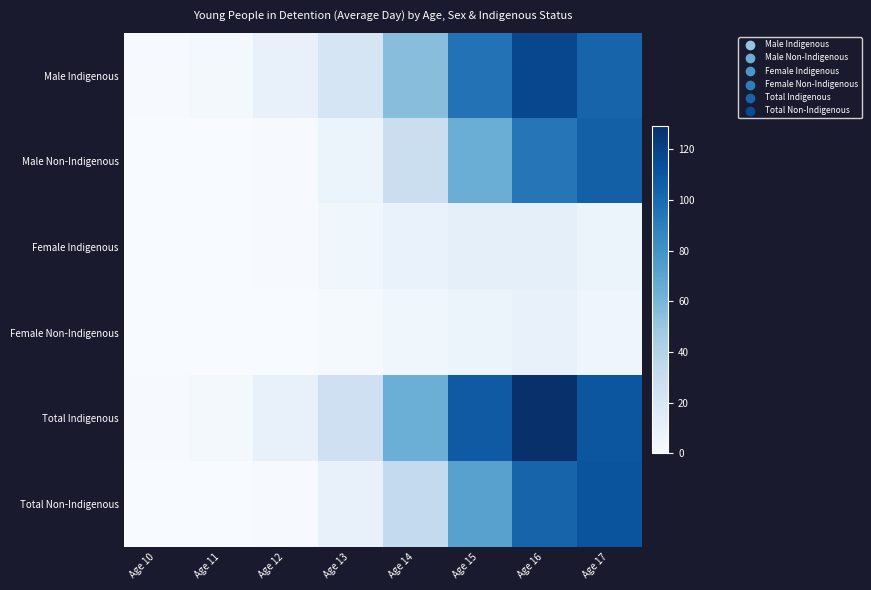

At which category is the sum across all series the highest?

Age 16